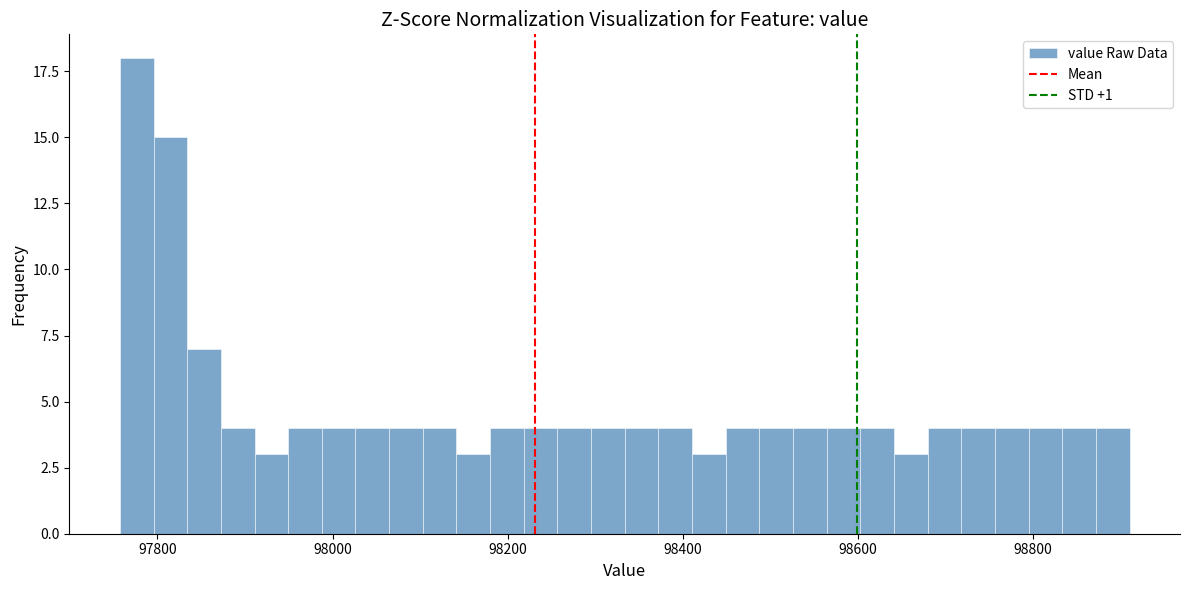

Read against the x-axis, roughly where is the centre of the tallest bar?

97780